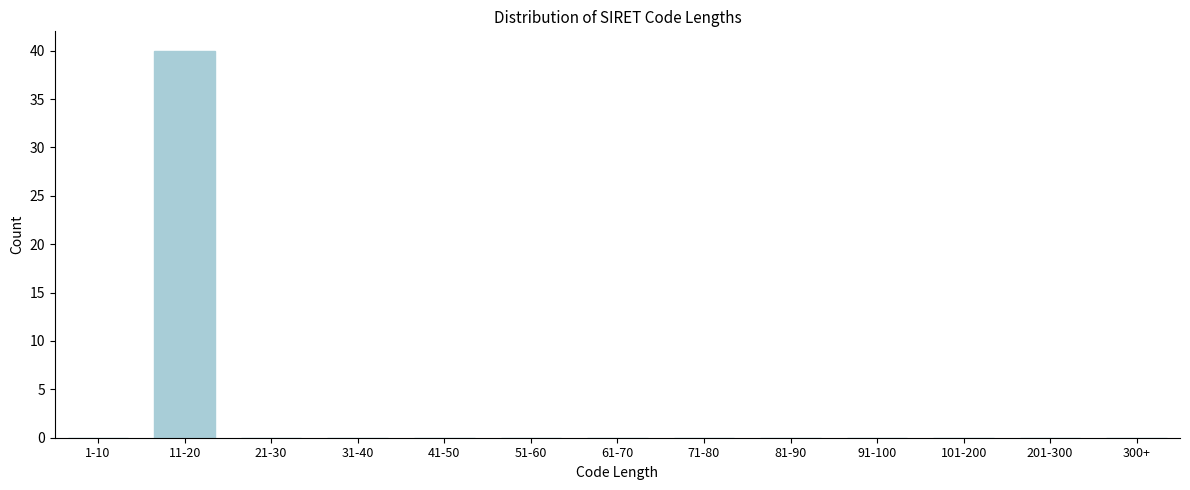

Reading right to left, transcribe all the data shown in this chart.

300+=0	201-300=0	101-200=0	91-100=0	81-90=0	71-80=0	61-70=0	51-60=0	41-50=0	31-40=0	21-30=0	11-20=40	1-10=0